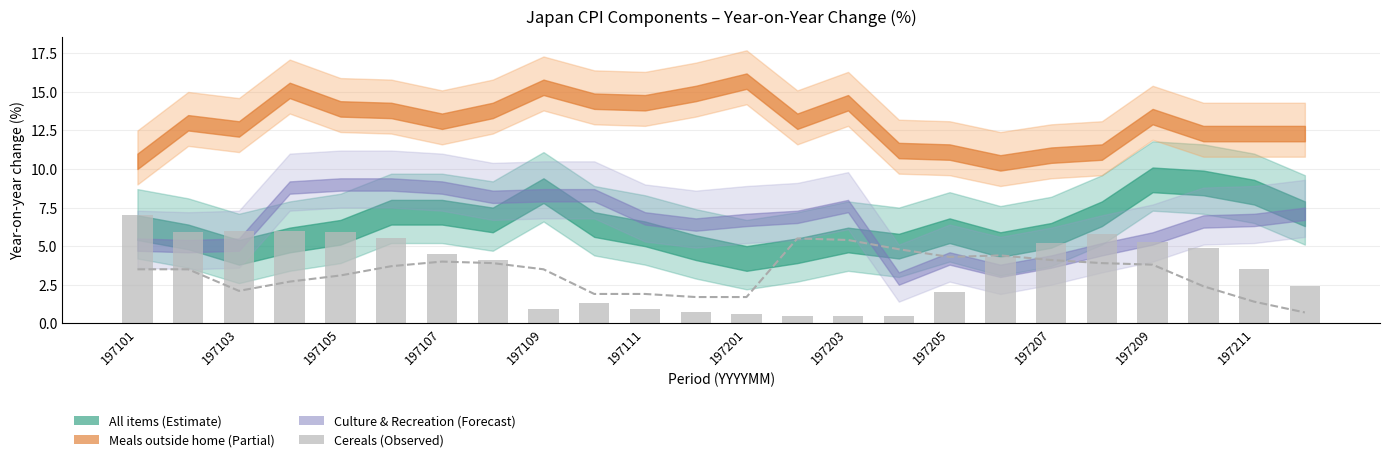

What position from the left is 197207?

10